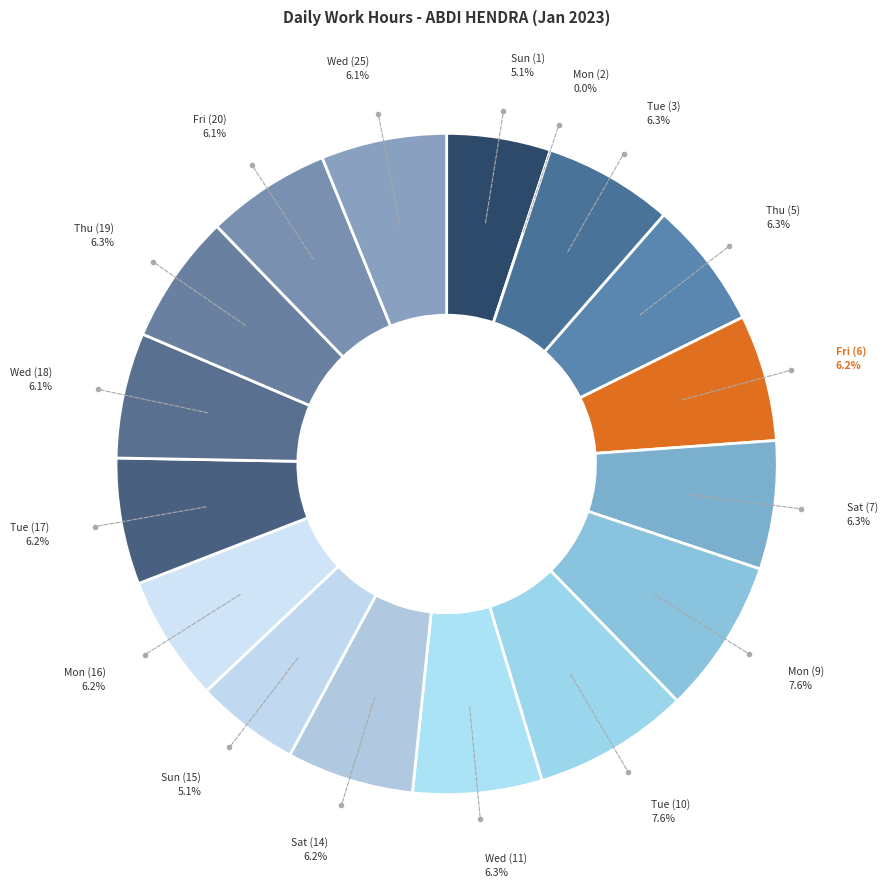

Between Sat (7) and Sat (14), which is larger?

Sat (7)